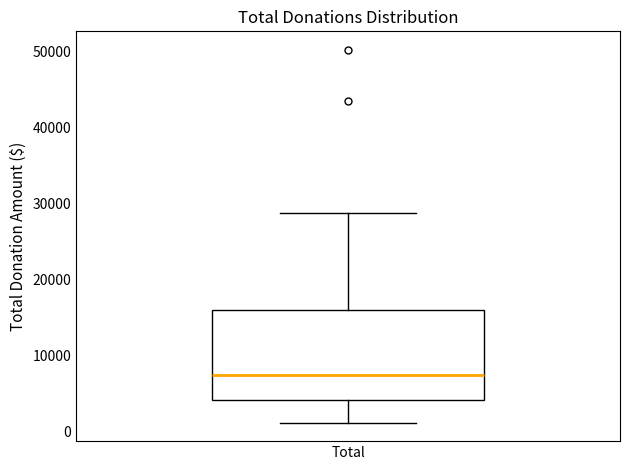

Transcribe this box plot: give where the median line is, the range the box spans, and where the two whiskers end, as read against the y-axis. The values are not printed on the chart, so give them approximately, as read against the axis.

median 8000, box 4000 to 16000, whiskers 1000 to 29000